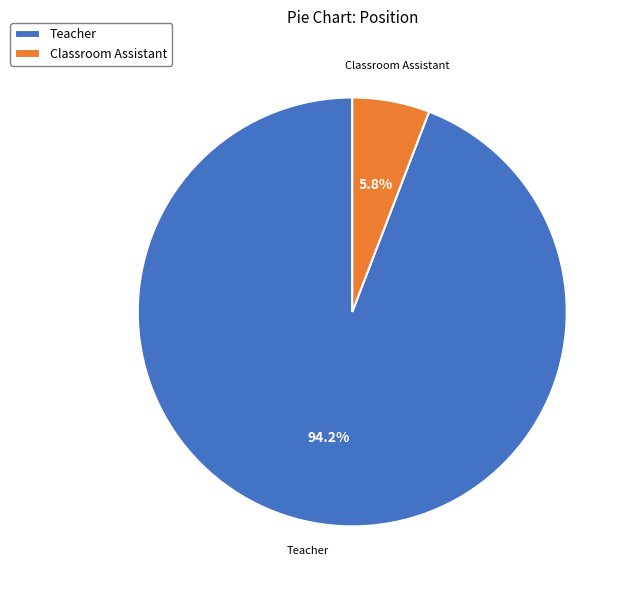

What is the ratio of the value at Teacher to the value at Classroom Assistant?

16.2